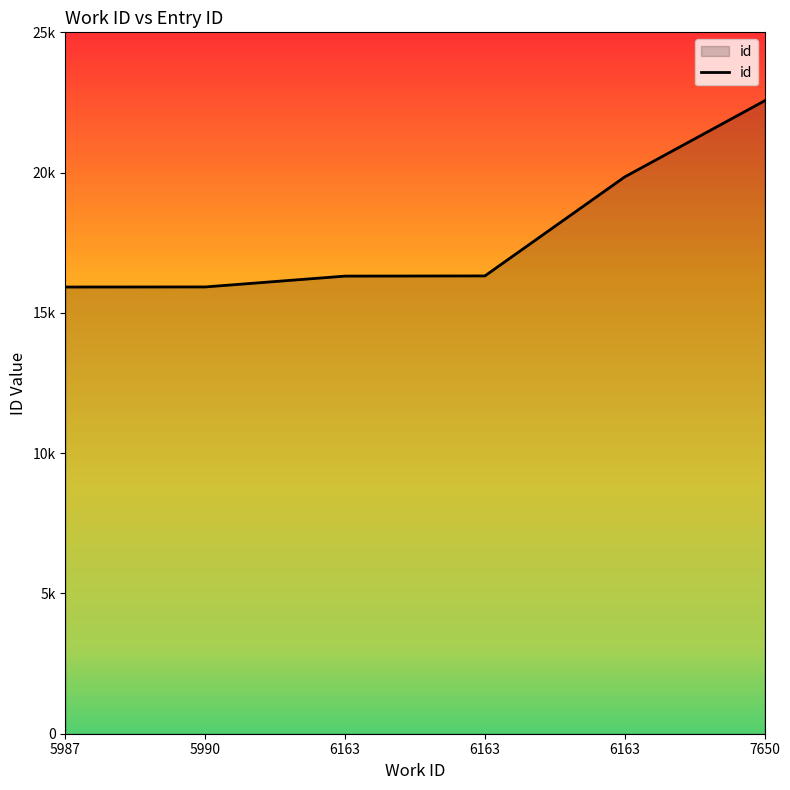

At which label is the value closest to 19240?

6163